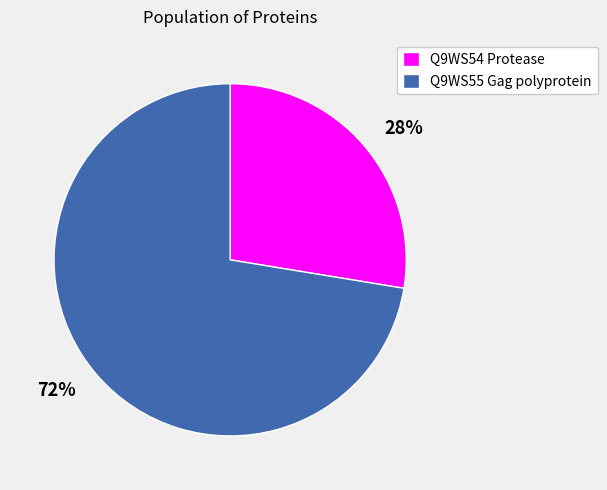

Is it true that Q9WS54 Protease is 28% of the pie?

True